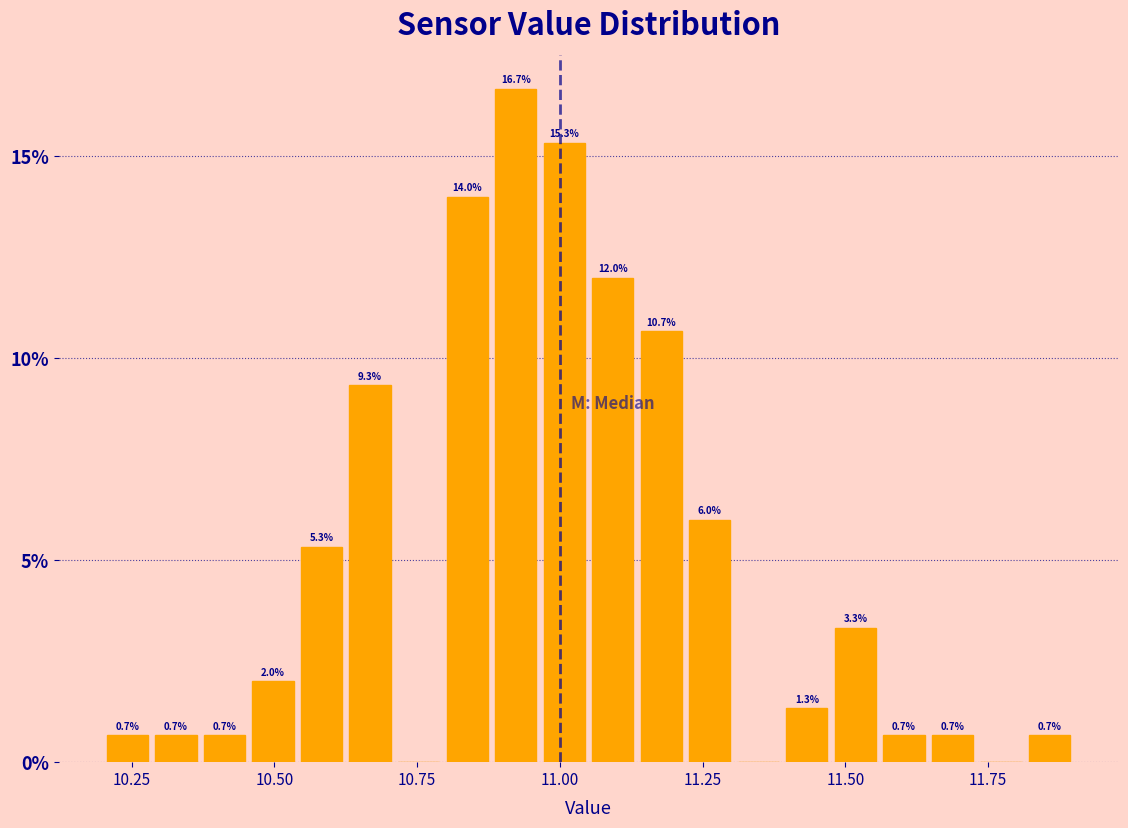

Read against the x-axis, roughly where is the centre of the tallest bar?

10.90